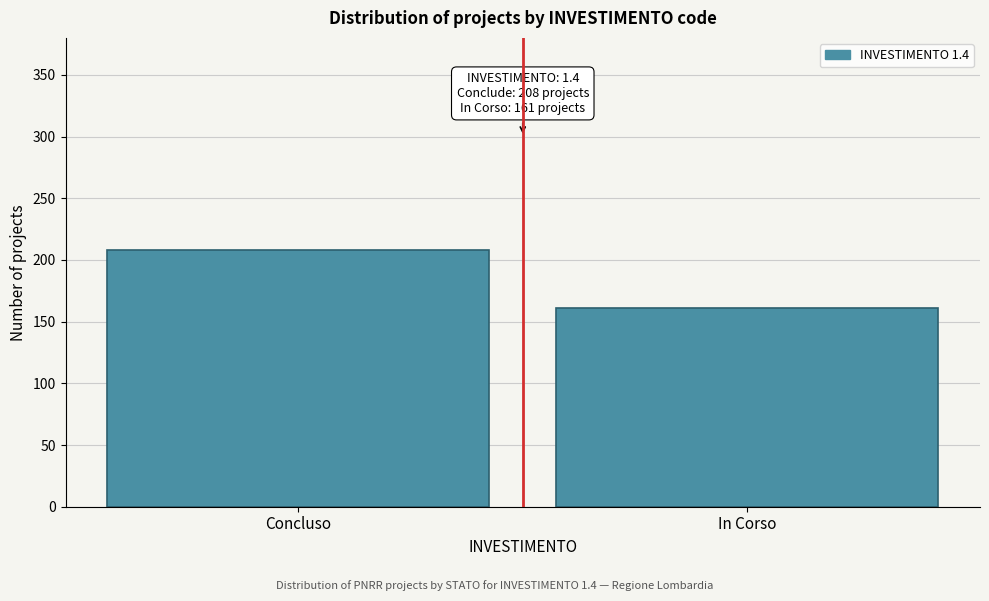

Reading right to left, extract all data points from this chart.

161	208